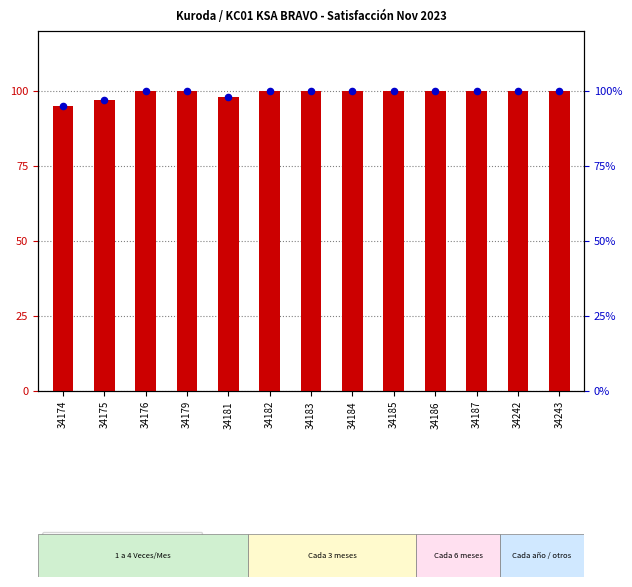

Which series contains the lowest Y value?

Pts. Obtenidos